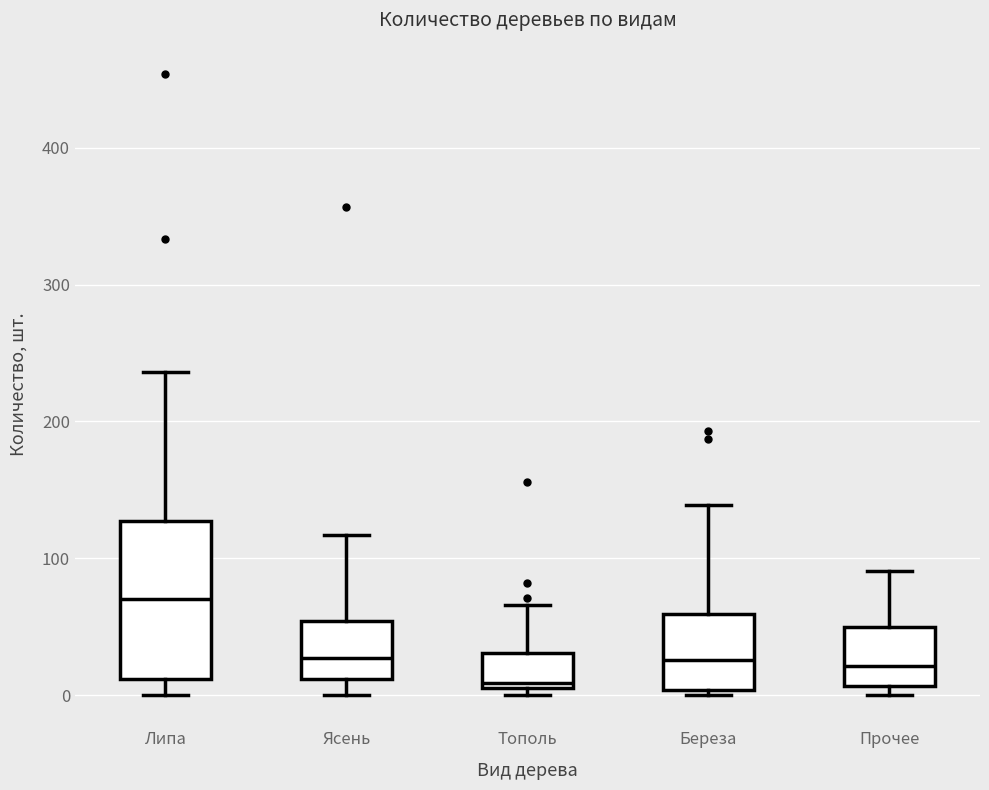

Comparing the boxes themselves (not the whiskers), which one is the tallest?

Липа